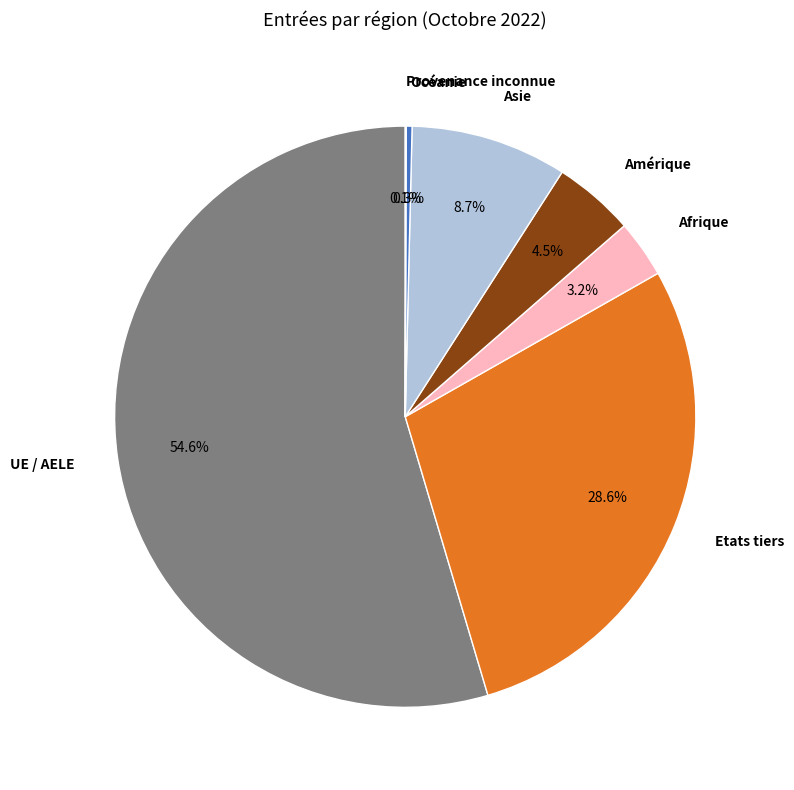

Does UE / AELE account for over 50% of the chart?

Yes